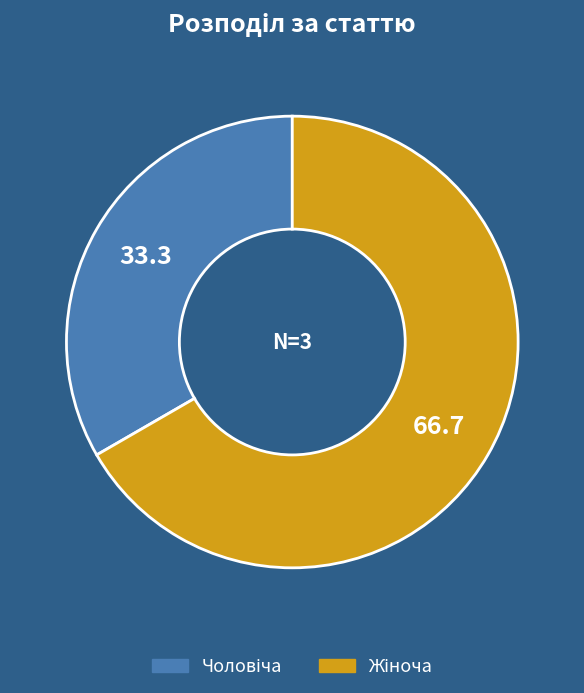

Is there a majority slice in this chart?

Yes